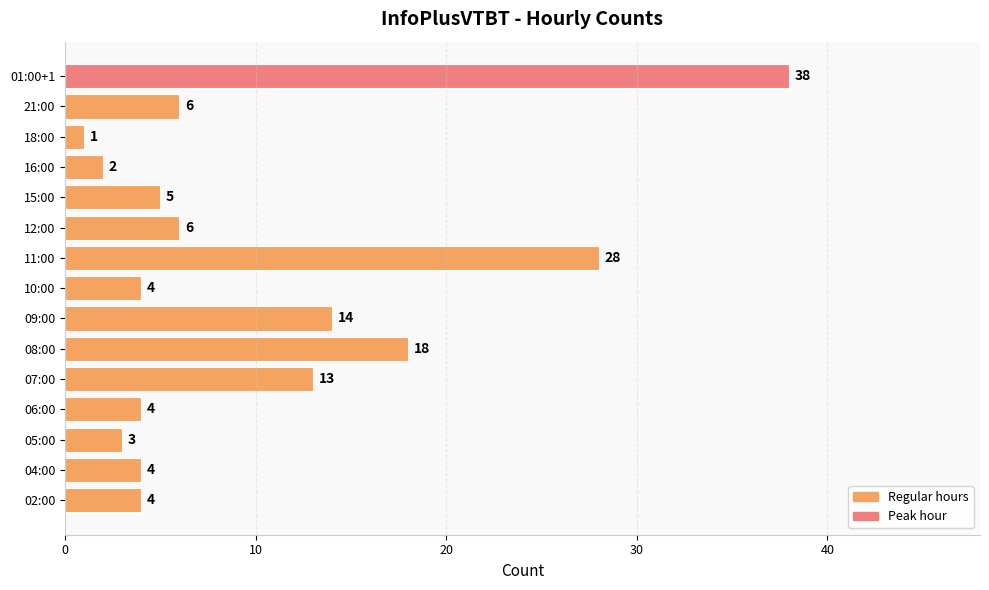

True or false: the data shows 9 at 21:00.

False